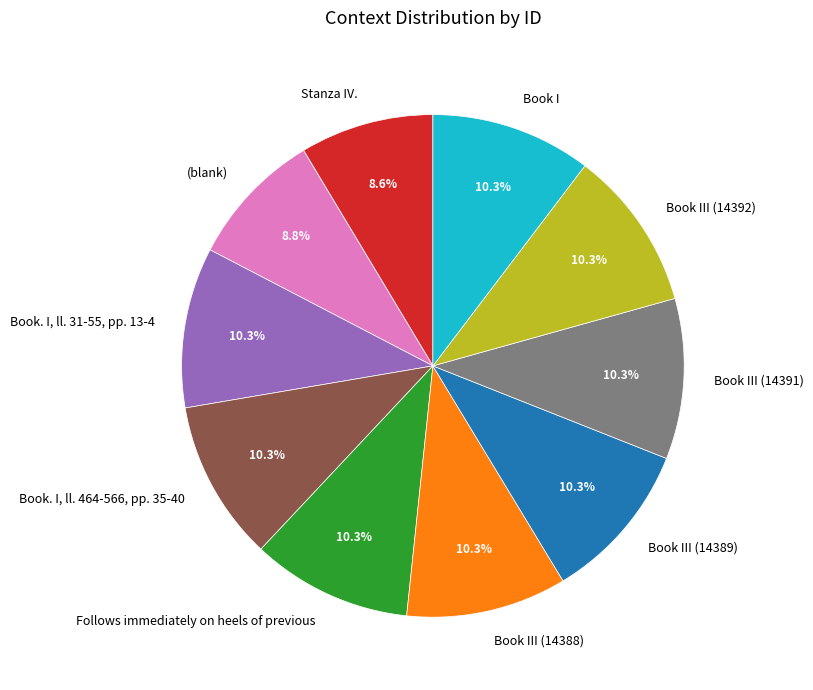

To the nearest percent, what portion does Follows immediately on heels of previous represent?

10%